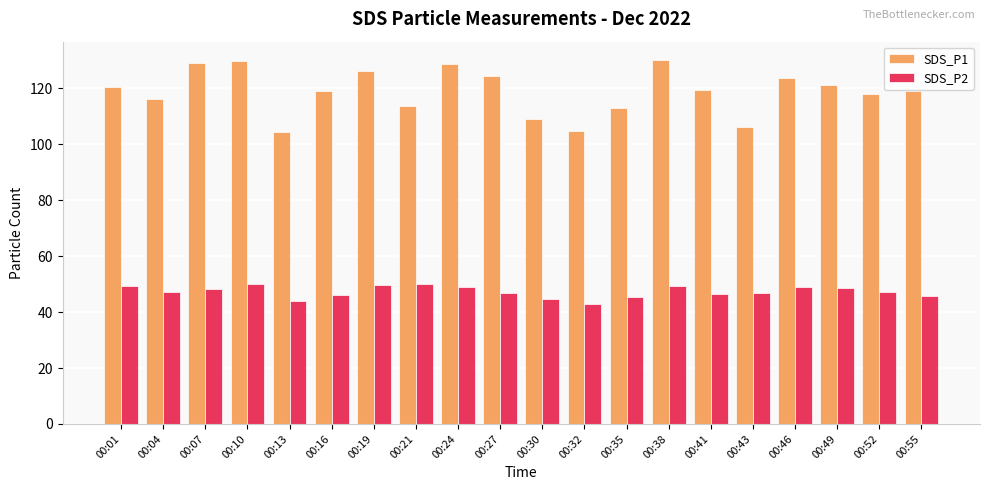

Which series has the largest total across all categories?

SDS_P1